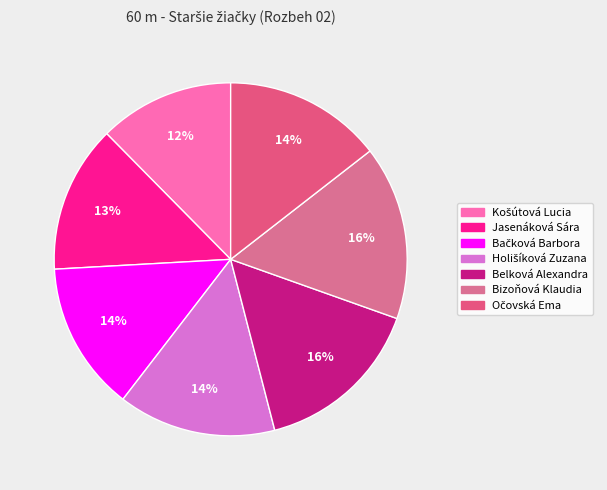

What percentage is the Belková Alexandra slice, to the nearest percent?

16%